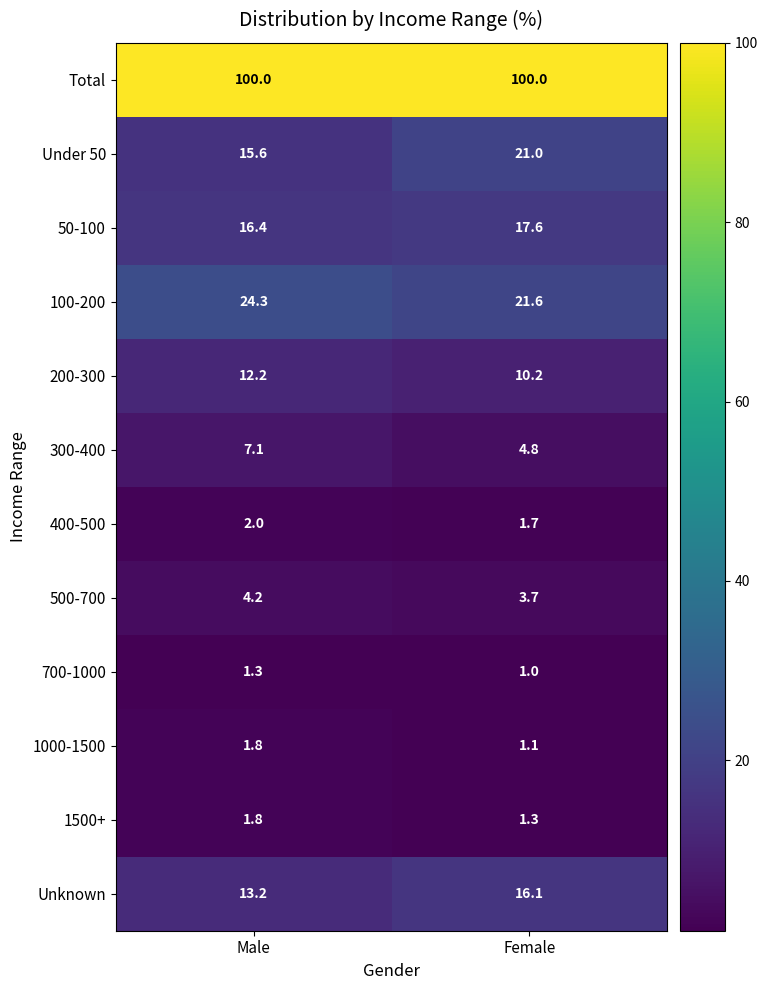

Reading right to left, extract all data points from this chart.

Total: 100.0	100.0
Under 50: 21.0	15.6
50-100: 17.6	16.4
100-200: 21.6	24.3
200-300: 10.2	12.2
300-400: 4.8	7.1
400-500: 1.7	2.0
500-700: 3.7	4.2
700-1000: 1.0	1.3
1000-1500: 1.1	1.8
1500+: 1.3	1.8
Unknown: 16.1	13.2